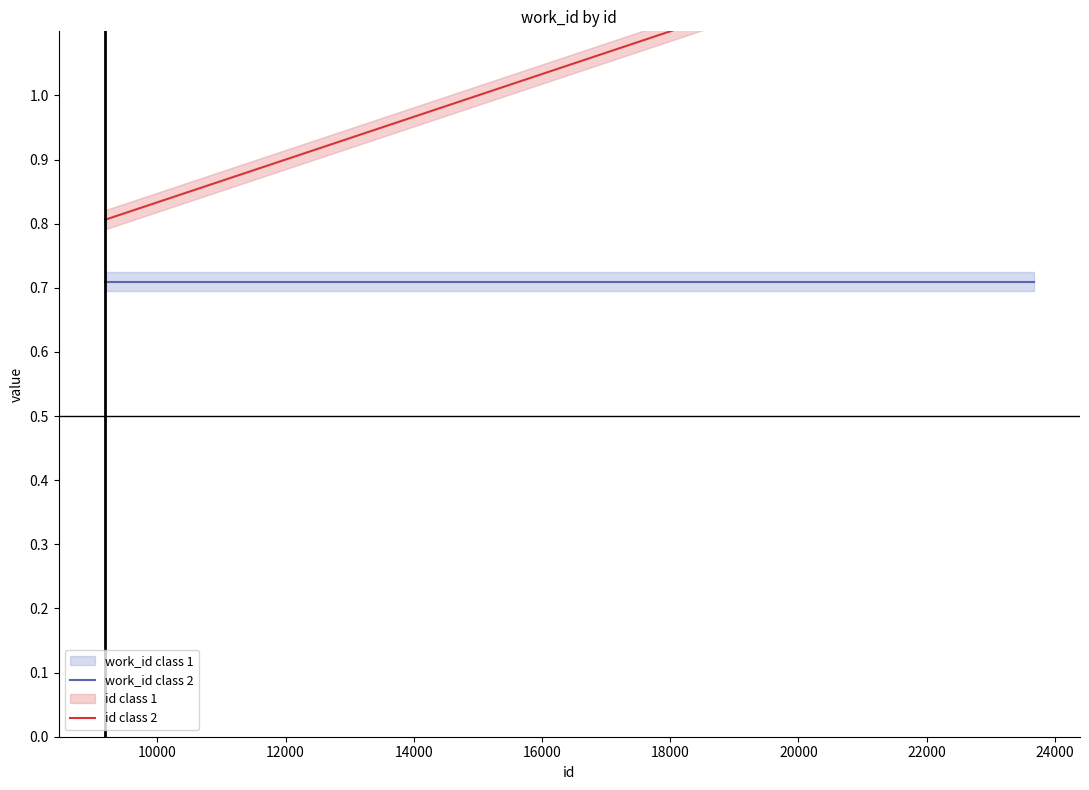

Does the chart display data point markers on the line(s)?

No